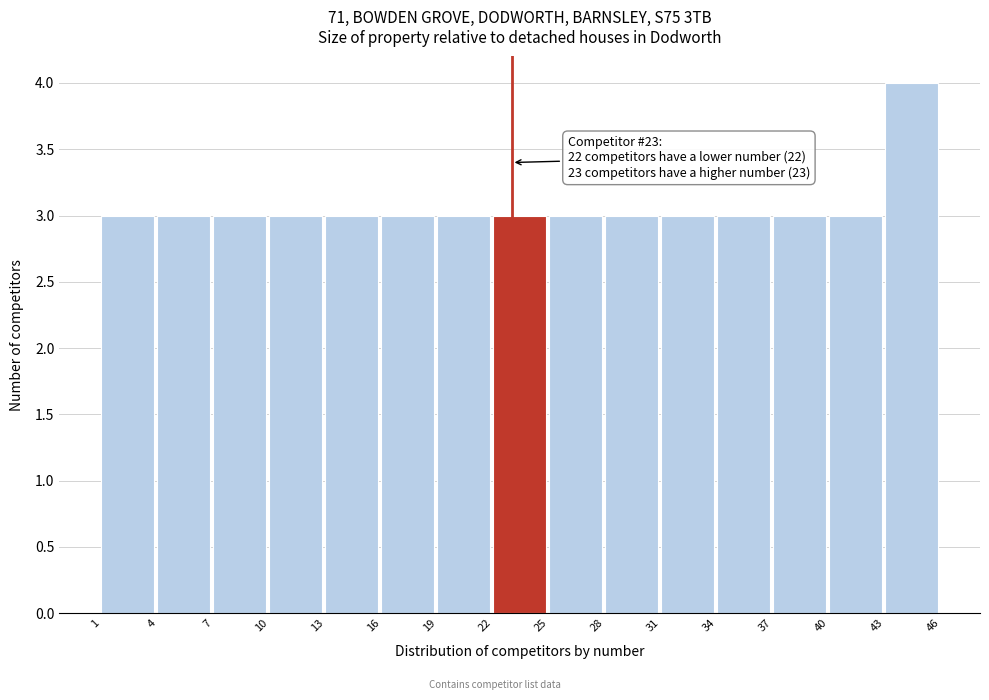

Which range on the x-axis has the tallest bar?

43 to 46